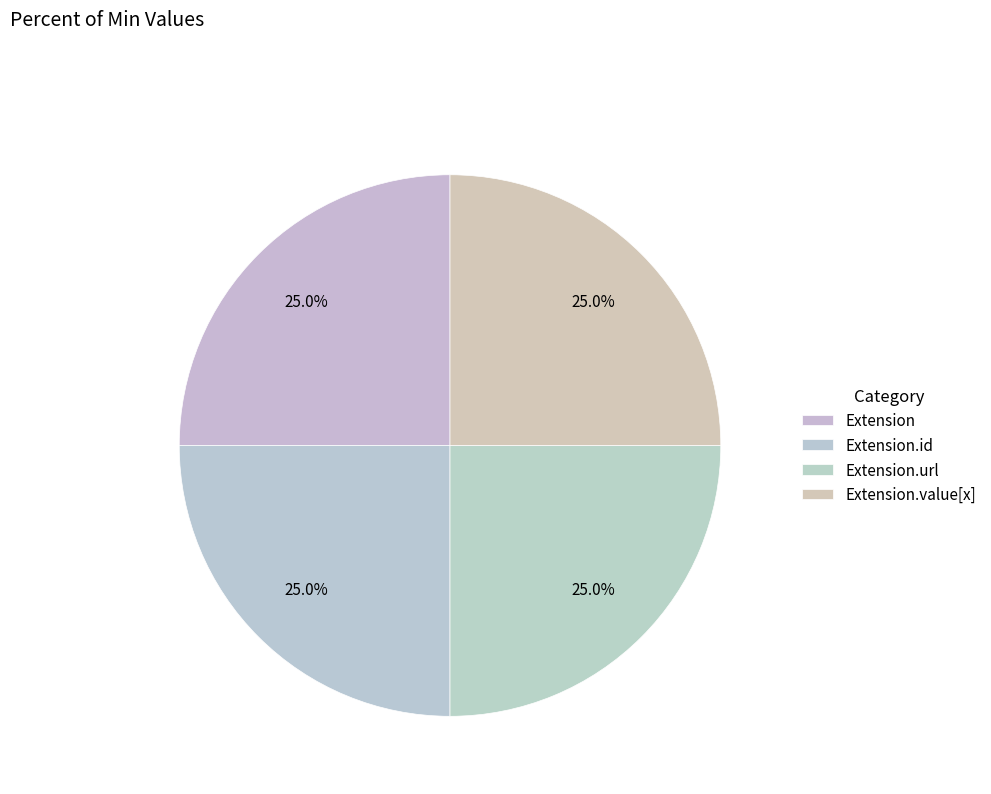

How many slices are in this pie chart?

4